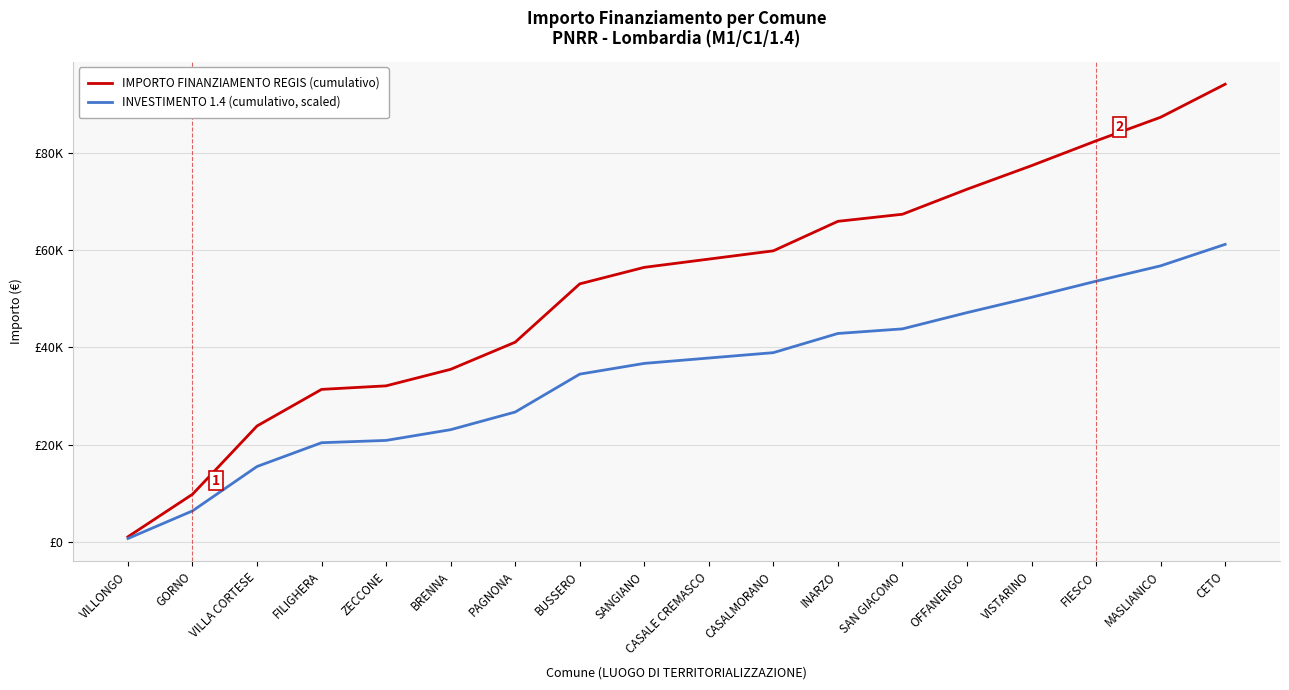

Reading right to left, list all the values displayed in this chart.

IMPORTO FINANZIAMENTO REGIS (cumulativo): 94207.0	87403.0	82543.0	77440.0	72580.0	67435.0	65977.0	59902.0	58201.0	56500.0	53098.0	41093.0	35504.0	32102.0	31373.0	23840.0	9777.0	1029.0
INVESTIMENTO 1.4 (cumulativo, scaled): 61234.6	56812.0	53653.0	50336.0	47177.0	43832.8	42885.1	38936.3	37830.7	36725.0	34513.7	26710.5	23077.6	20866.3	20392.5	15496.0	6355.1	668.9